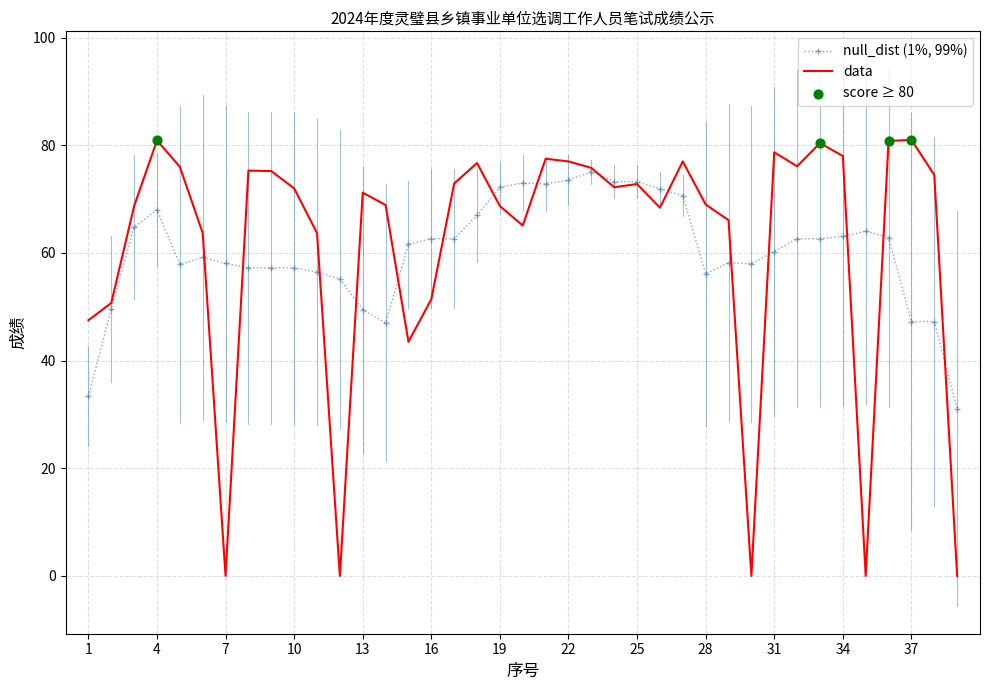

Which series has the largest range (max minus min)?

data